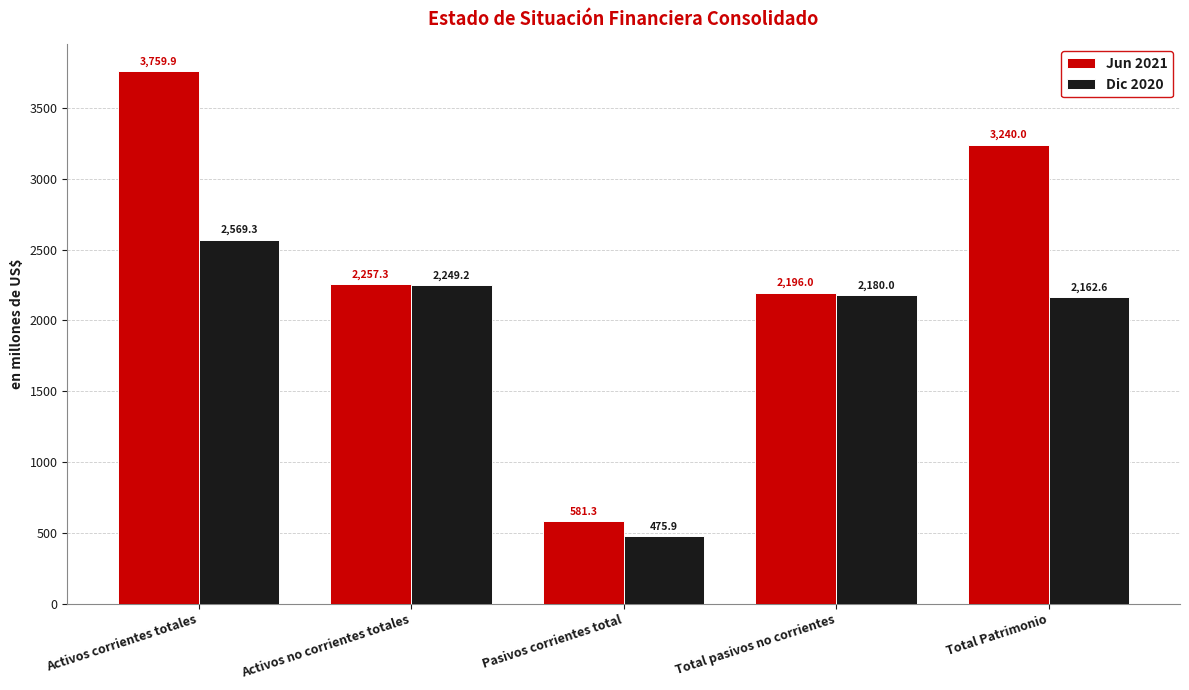

Is it true that Jun 2021 equals 3759.9 at Activos corrientes totales?

True